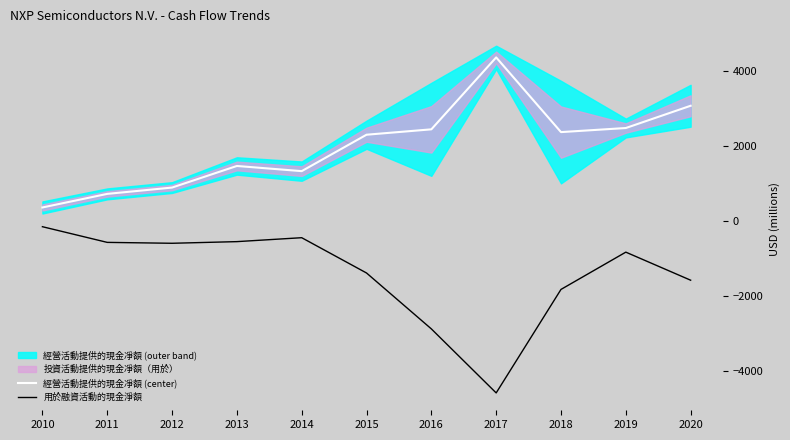

Reading right to left, what are all the values shown in this chart?

經營活動提供的現金凈額 (center): 3077	2482	2373	4369	2447	2303	1330	1468	891	722	359
用於融資活動的現金淨額: -1585	-835	-1831	-4597	-2886	-1392	-449	-554	-598	-574	-155